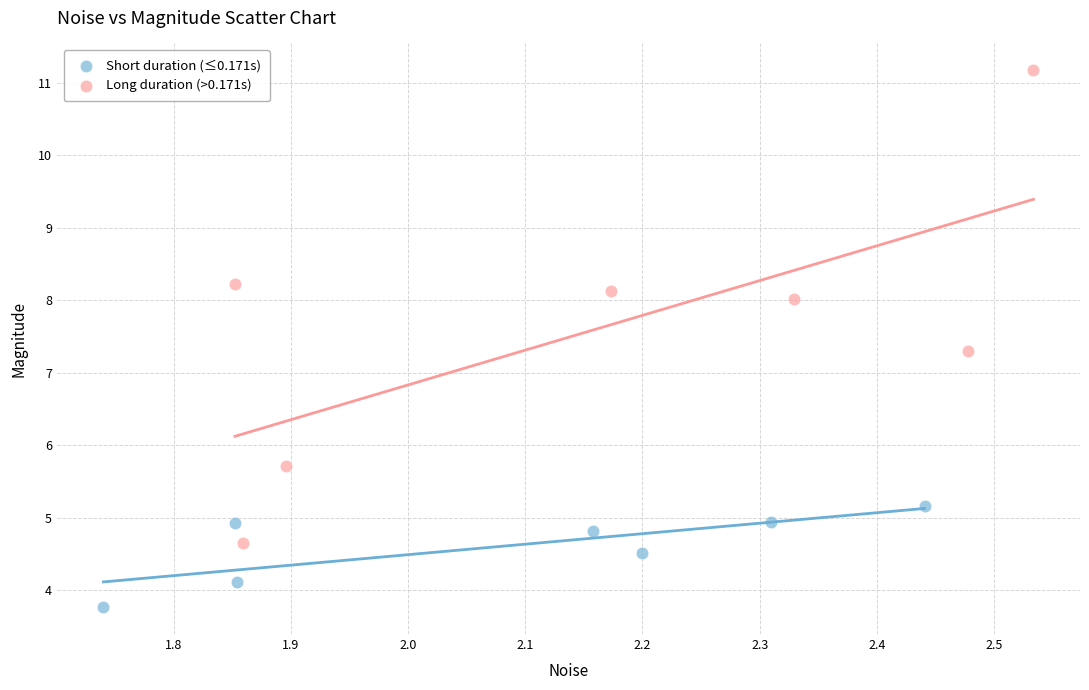

Which series contains the lowest Y value?

Short duration (≤0.171s)